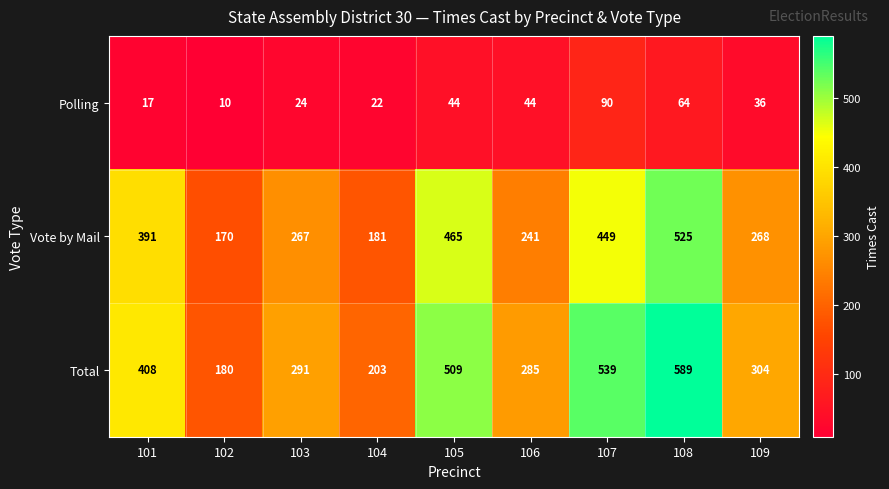

What is the difference between the maximum and second lowest values in the Vote by Mail series?

344